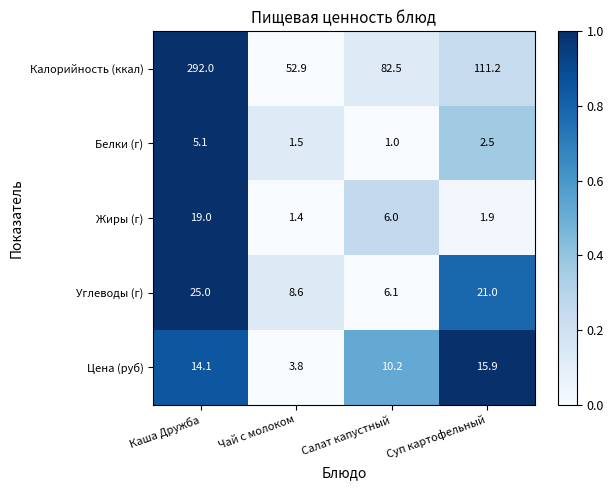

Reading right to left, extract all data points from this chart.

Калорийность (ккал): 111.2	82.5	52.9	292.0
Белки (г): 2.5	1.0	1.5	5.1
Жиры (г): 1.9	6.0	1.4	19.0
Углеводы (г): 21.0	6.1	8.6	25.0
Цена (руб): 15.9	10.2	3.8	14.1